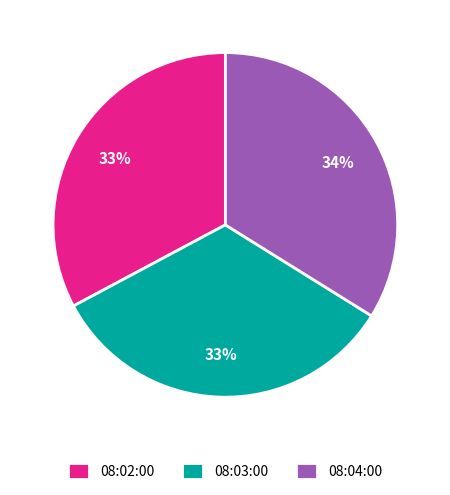

How many slices are in this pie chart?

3